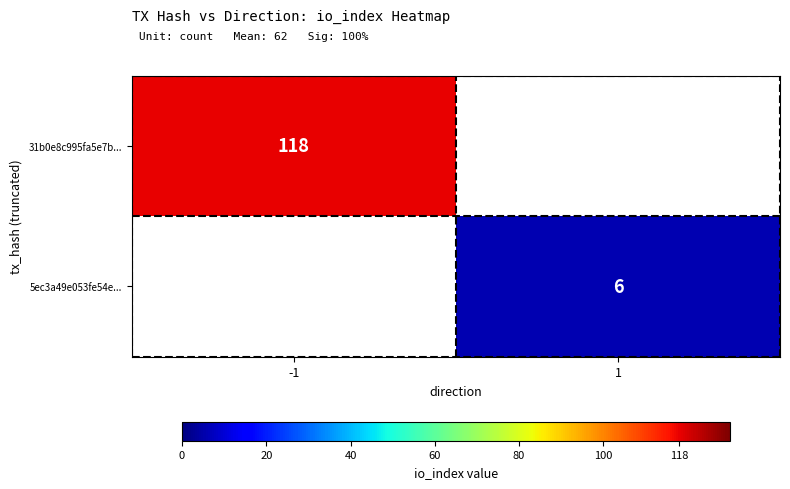

At how many categories does at least one series exceed 71?

1